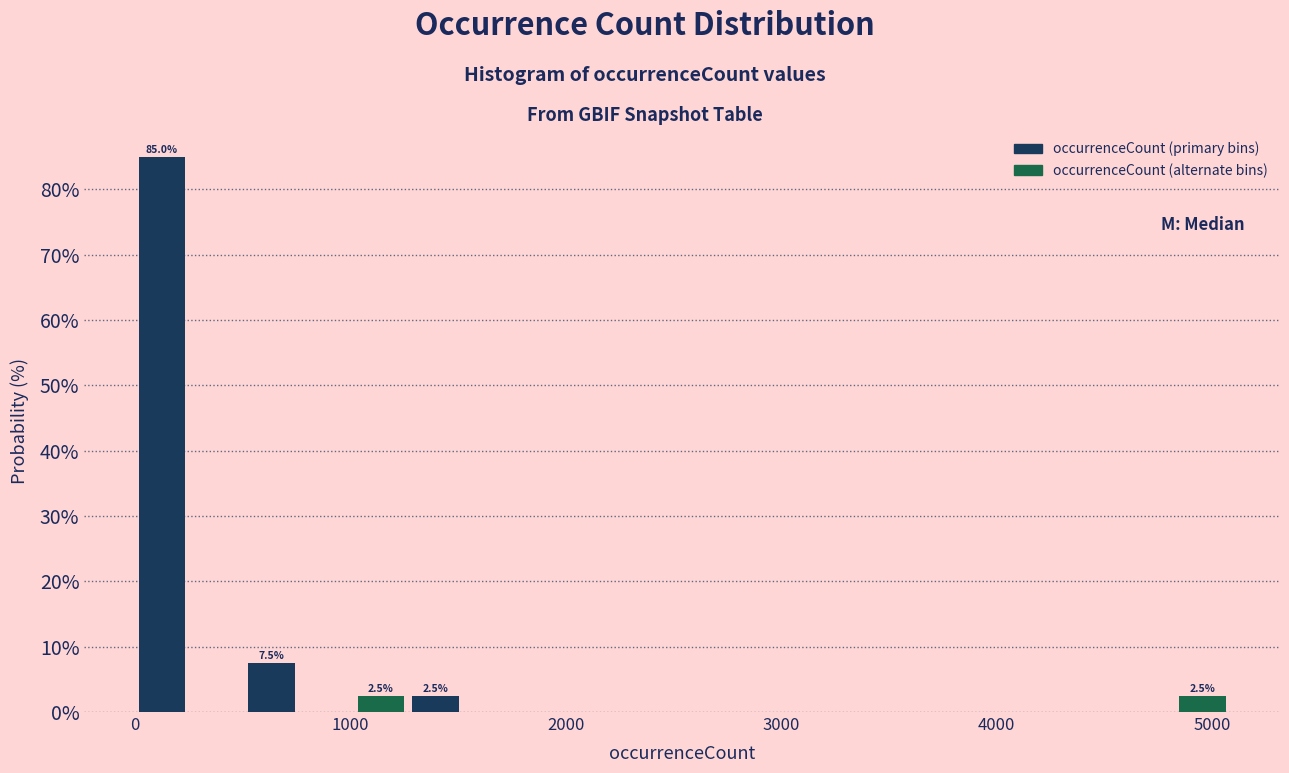

Read against the x-axis, roughly where is the centre of the tallest bar?

100